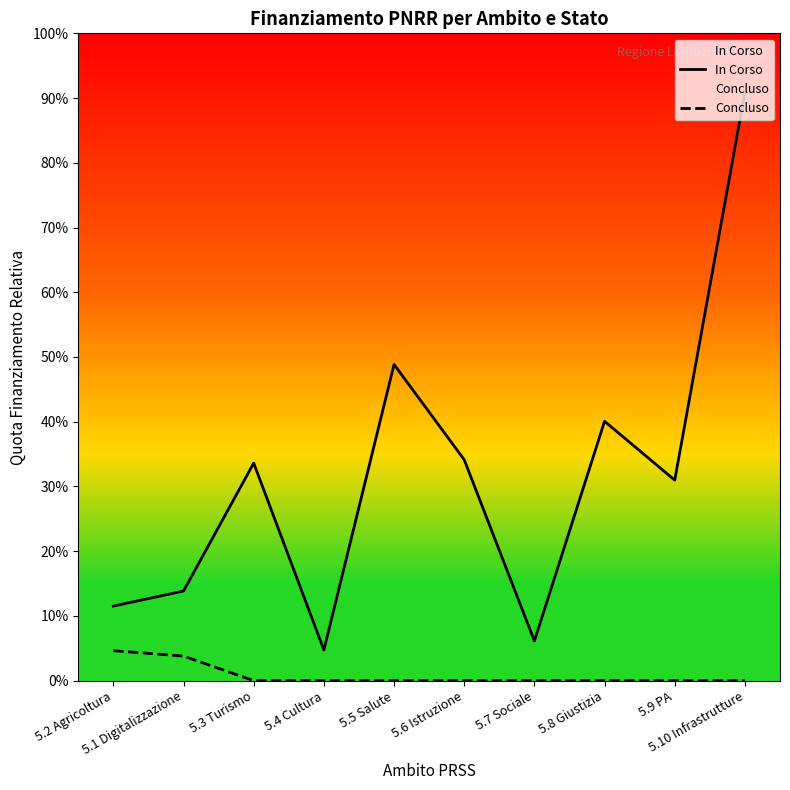

Rank the series by their average value, from highest to lowest.

In Corso, Concluso